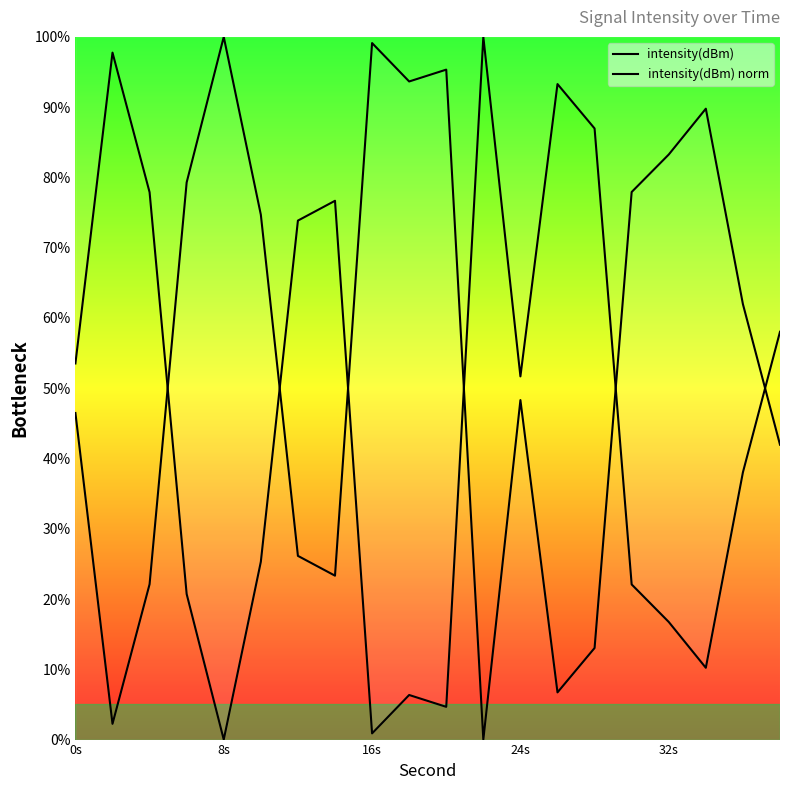

How many lines are shown in the chart?

2